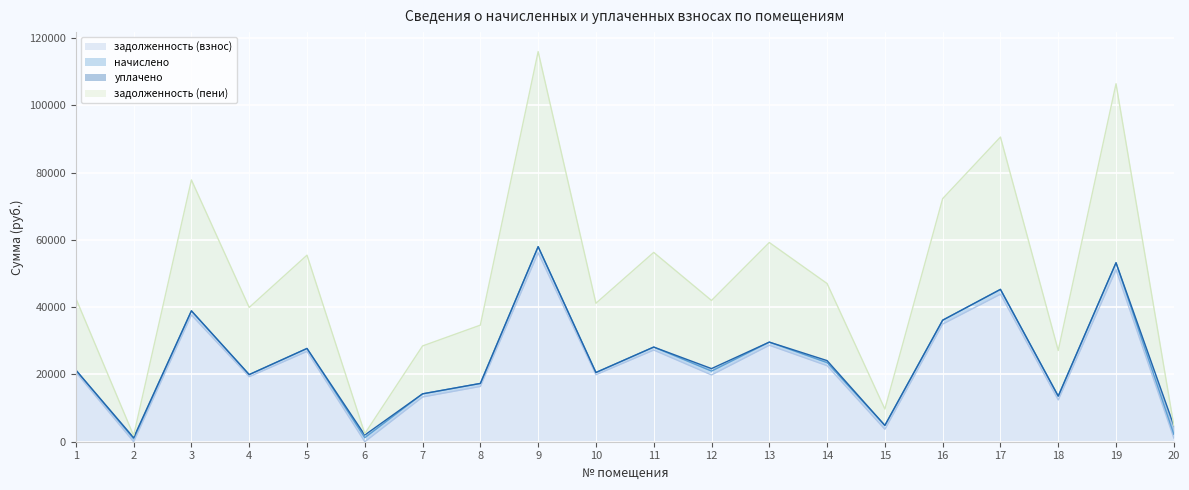

At which label does задолженность (взнос) first exceed 20647?

1